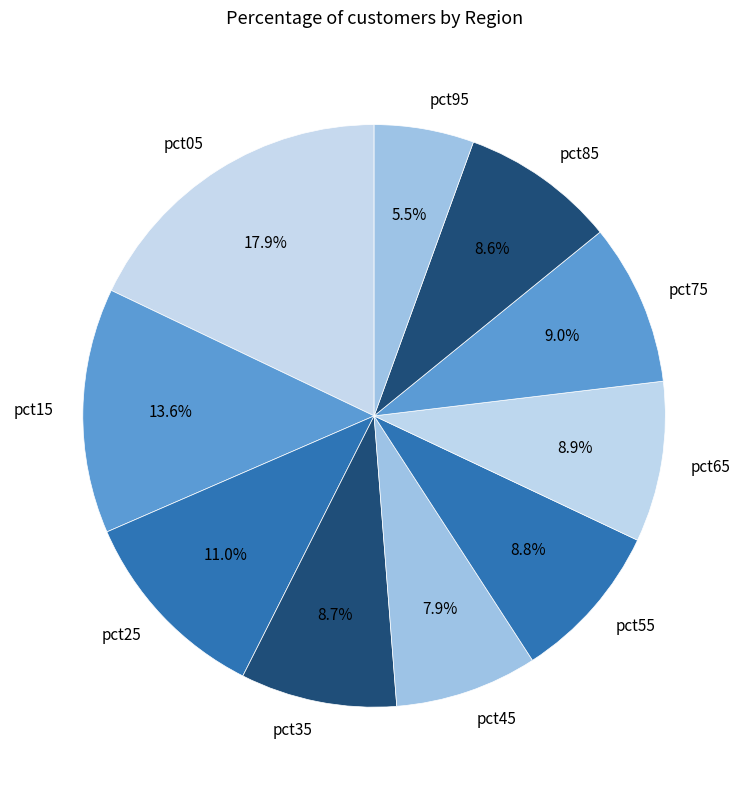

What is the largest slice in the pie chart?

pct05